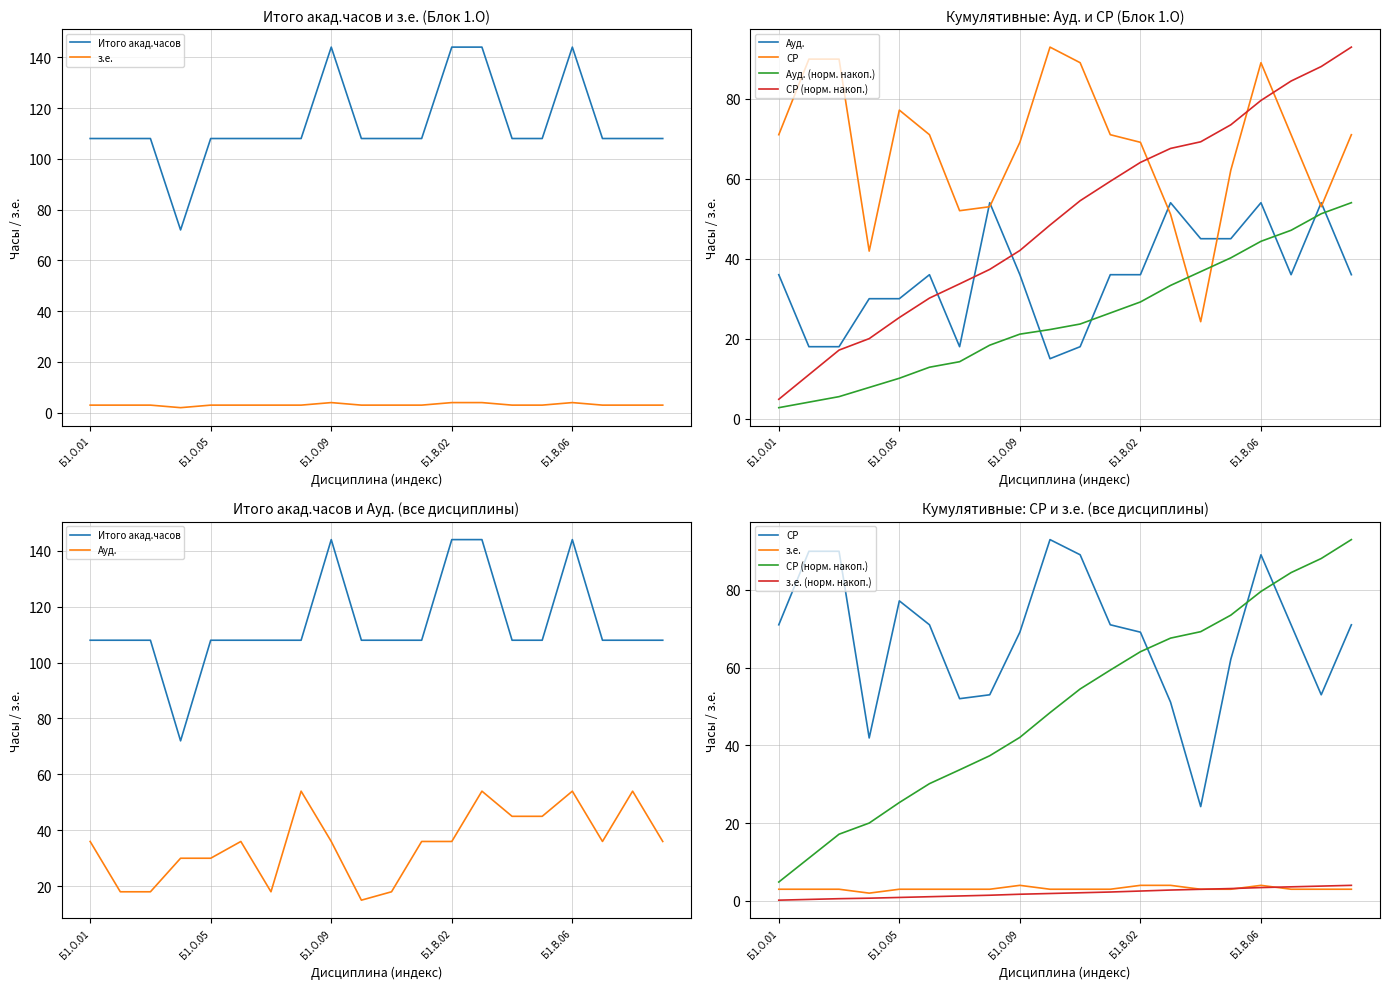

How many data points in СР are above 71?

6